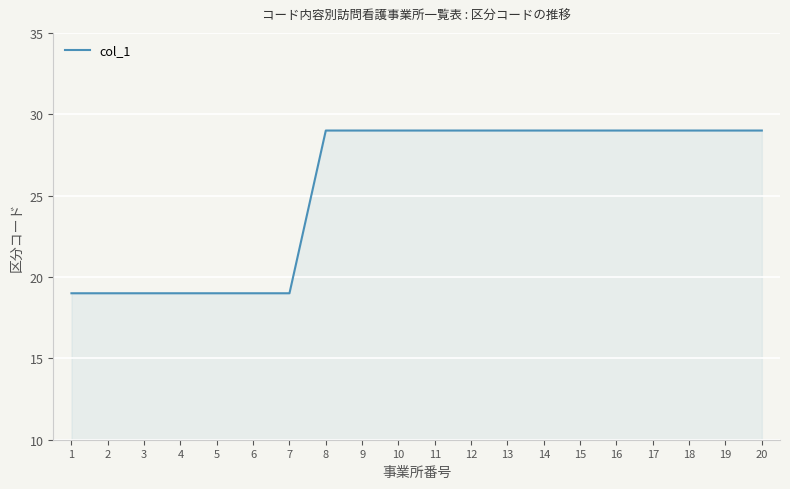

How many distinct data groups are displayed?

1